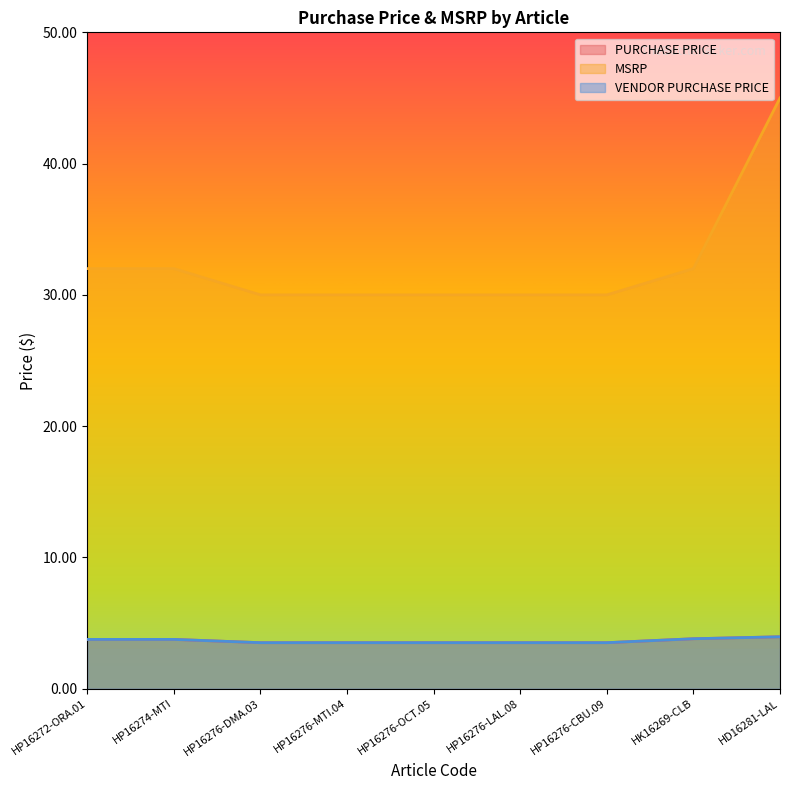

Which category has the lowest value in the VENDOR PURCHASE PRICE series?

HP16276-DMA.03